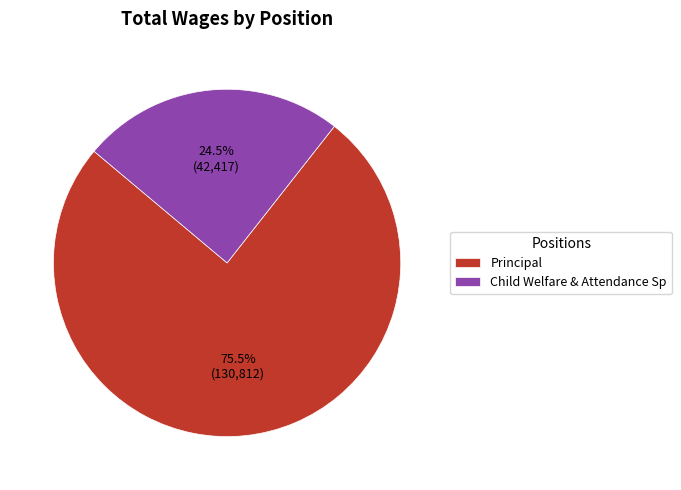

Rank the categories by value from highest to lowest.

Principal, Child Welfare & Attendance Sp